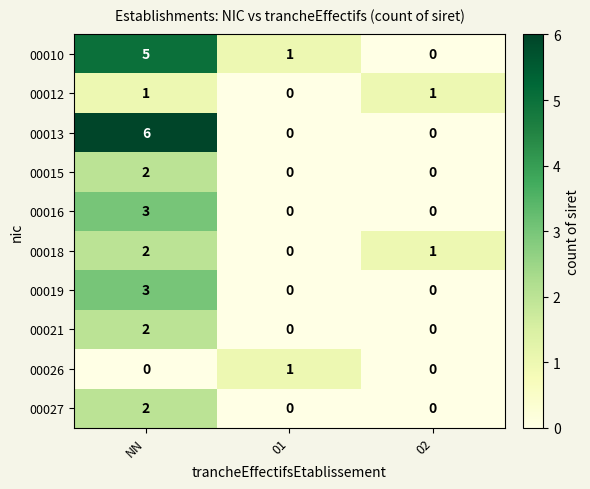

What is the greatest value displayed?

6